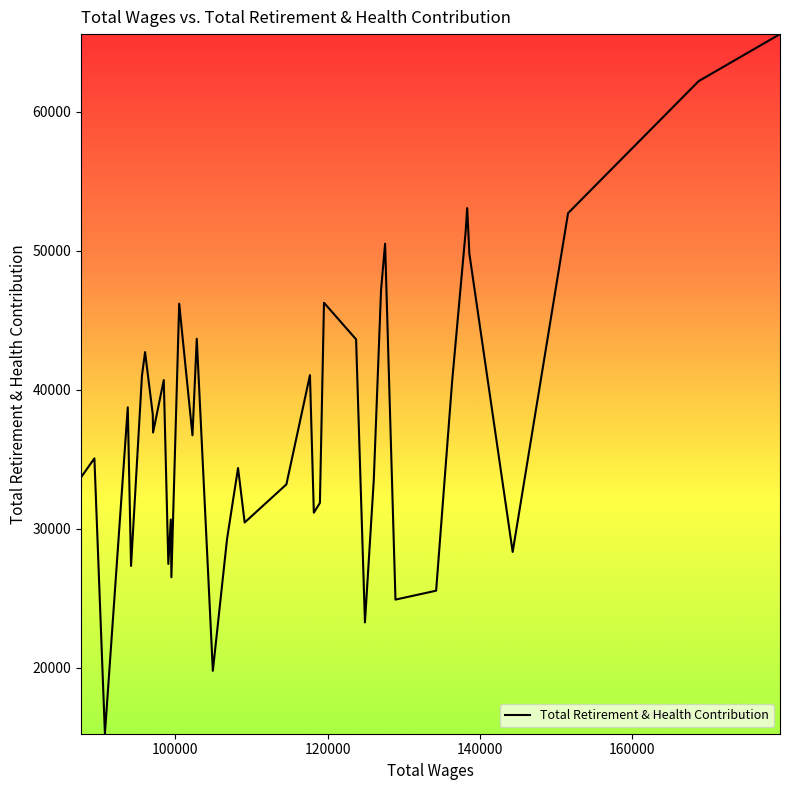

What is the maximum value shown in the chart?

65595